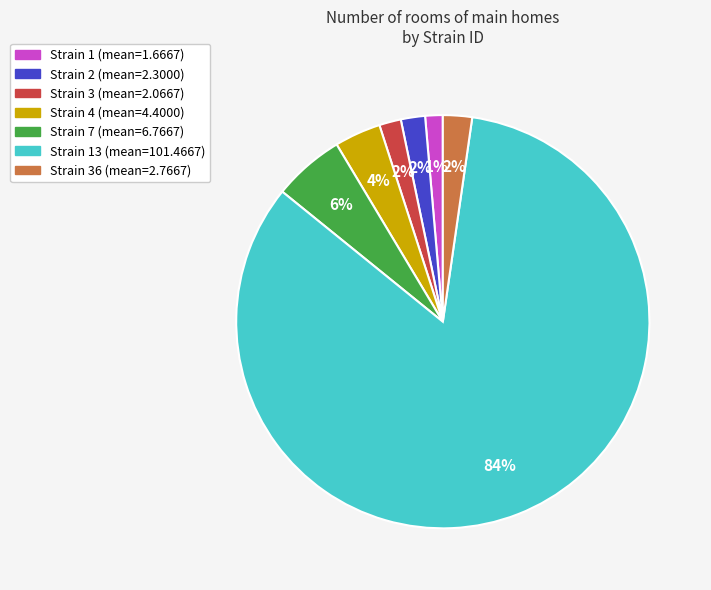

Does any single category account for the majority?

Yes